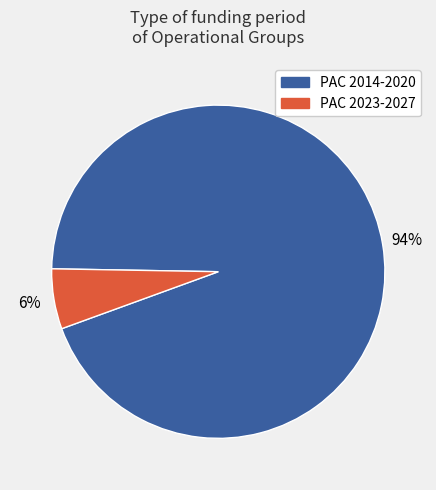

Is there any slice that represents more than half of the pie?

Yes